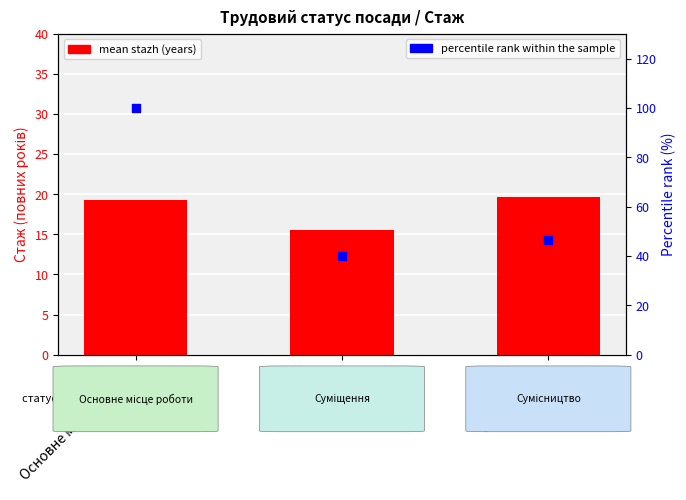

What are all the series names shown in the legend?

mean stazh (years), percentile rank within the sample